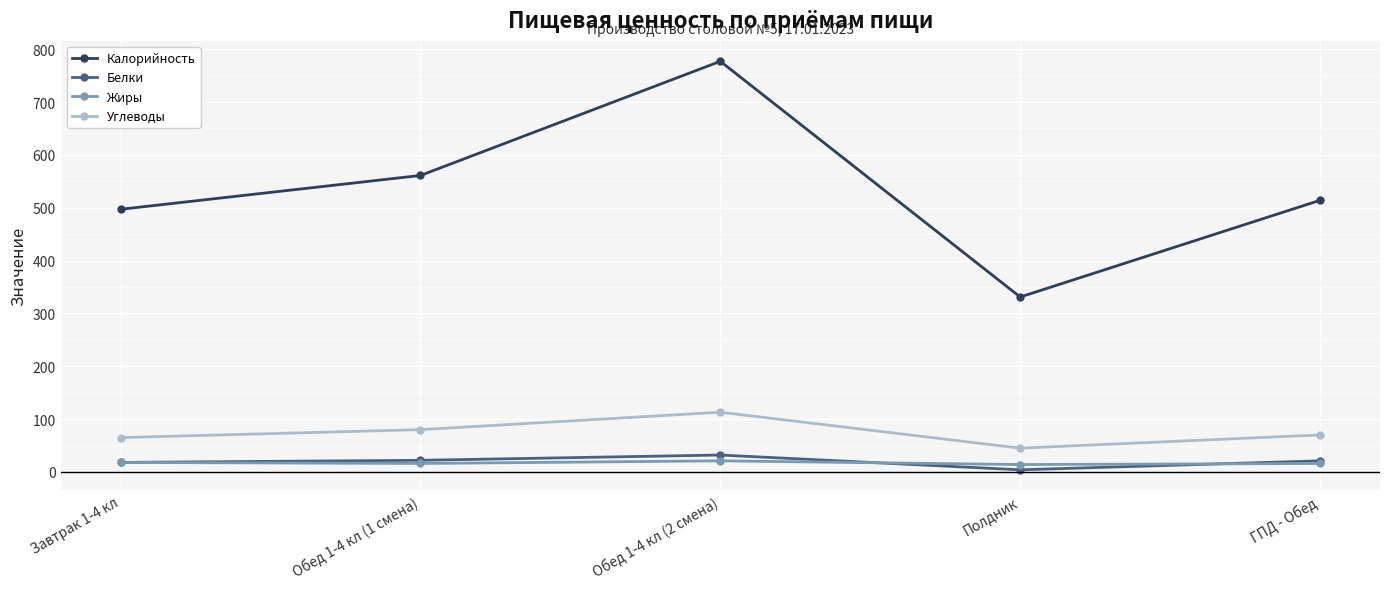

Is the value of Углеводы at Завтрак 1-4 кл greater than the value of Белки at Обед 1-4 кл (2 смена)?

Yes